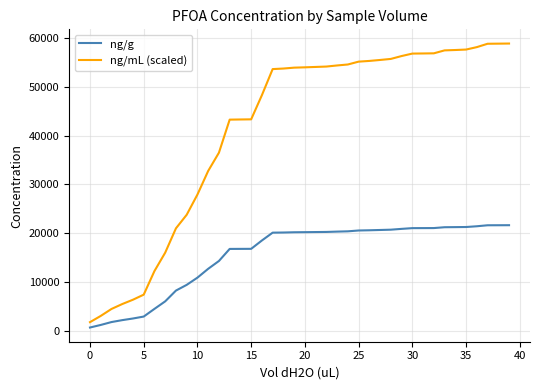

What is the lowest value of the ng/g series?

650.1